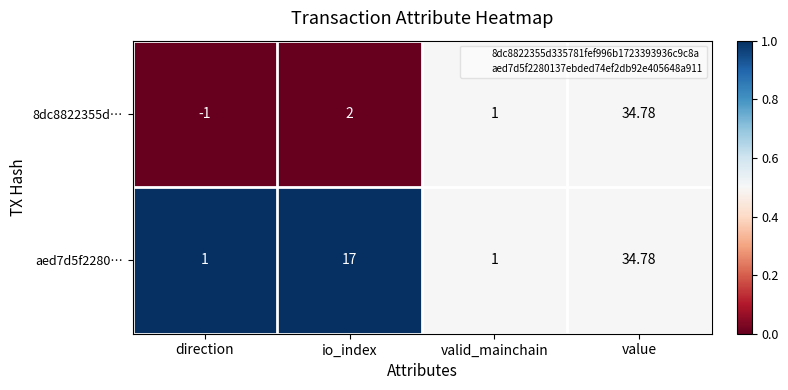

At which category is the sum across all series the highest?

value